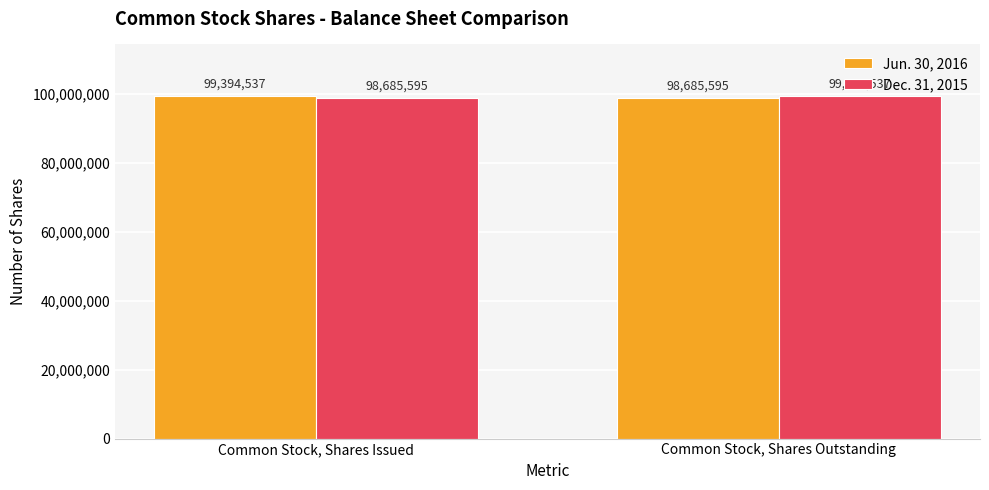

What is the value of the Jun. 30, 2016 bar at the 2nd from the left?

98685595